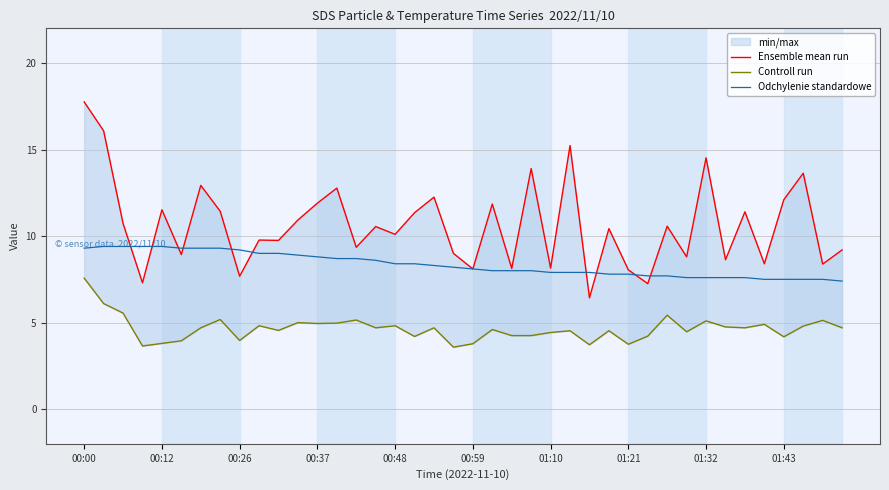

The value of Odchylenie standardowe at 34 is 12.1. True or false?

False